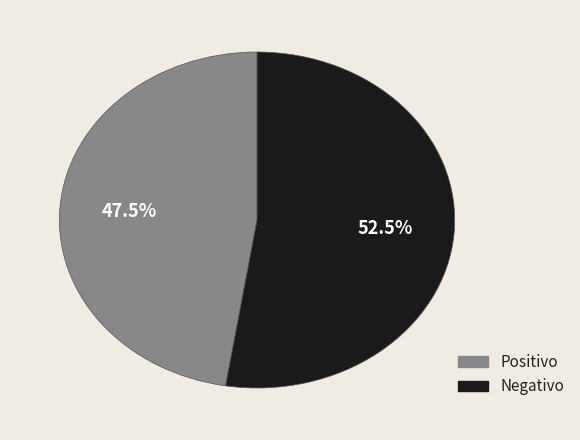

Count the number of slices in the pie.

2